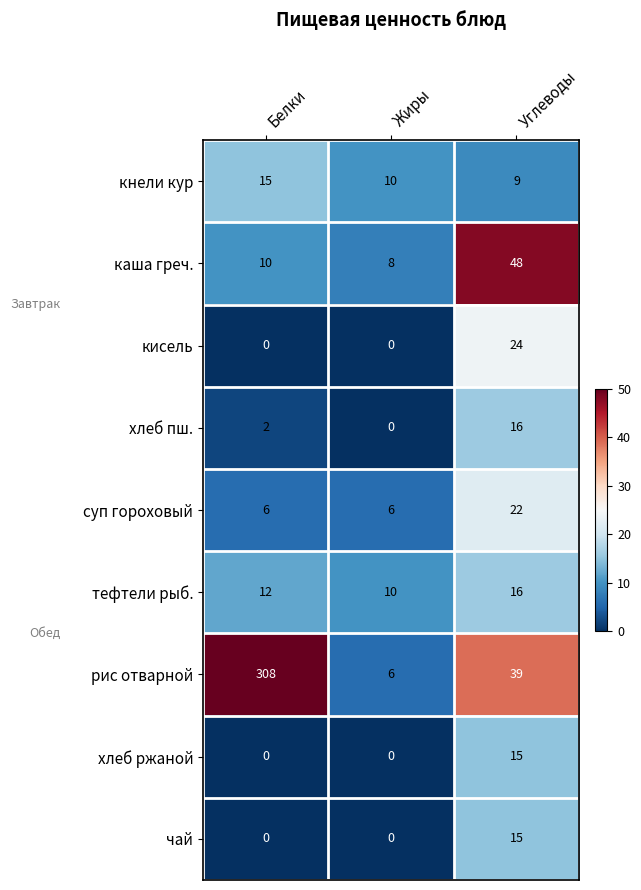

Reading right to left, extract all data points from this chart.

кнели кур: Углеводы=9	Жиры=10	Белки=15
каша греч.: Углеводы=48	Жиры=8	Белки=10
кисель: Углеводы=24	Жиры=0	Белки=0
хлеб пш.: Углеводы=16	Жиры=0	Белки=2
суп гороховый: Углеводы=22	Жиры=6	Белки=6
тефтели рыб.: Углеводы=16	Жиры=10	Белки=12
рис отварной: Углеводы=39	Жиры=6	Белки=308
хлеб ржаной: Углеводы=15	Жиры=0	Белки=0
чай: Углеводы=15	Жиры=0	Белки=0